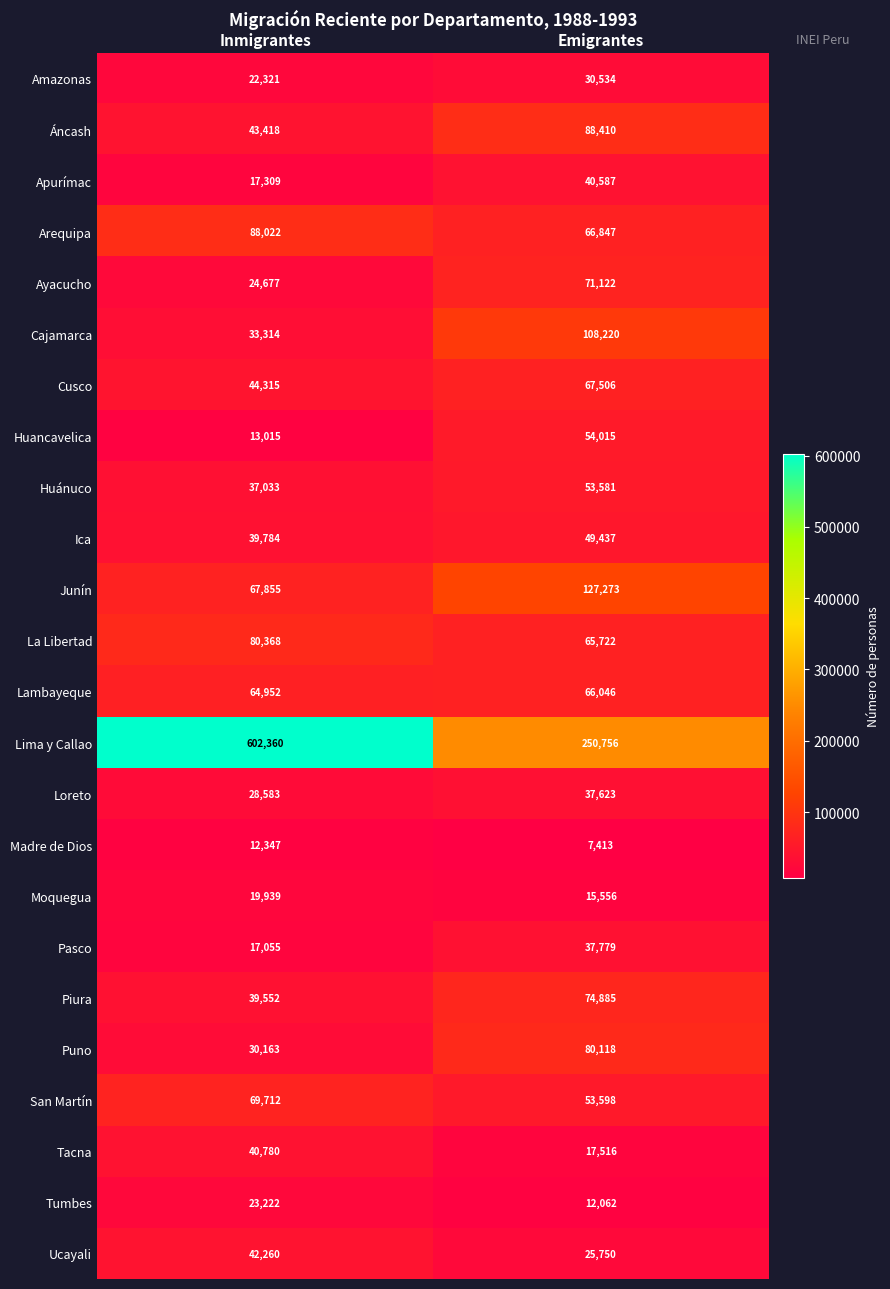

List the series in order of their peak value, highest first.

Lima y Callao, Junín, Cajamarca, Áncash, Arequipa, La Libertad, Puno, Piura, Ayacucho, San Martín, Cusco, Lambayeque, Huancavelica, Huánuco, Ica, Ucayali, Tacna, Apurímac, Pasco, Loreto, Amazonas, Tumbes, Moquegua, Madre de Dios